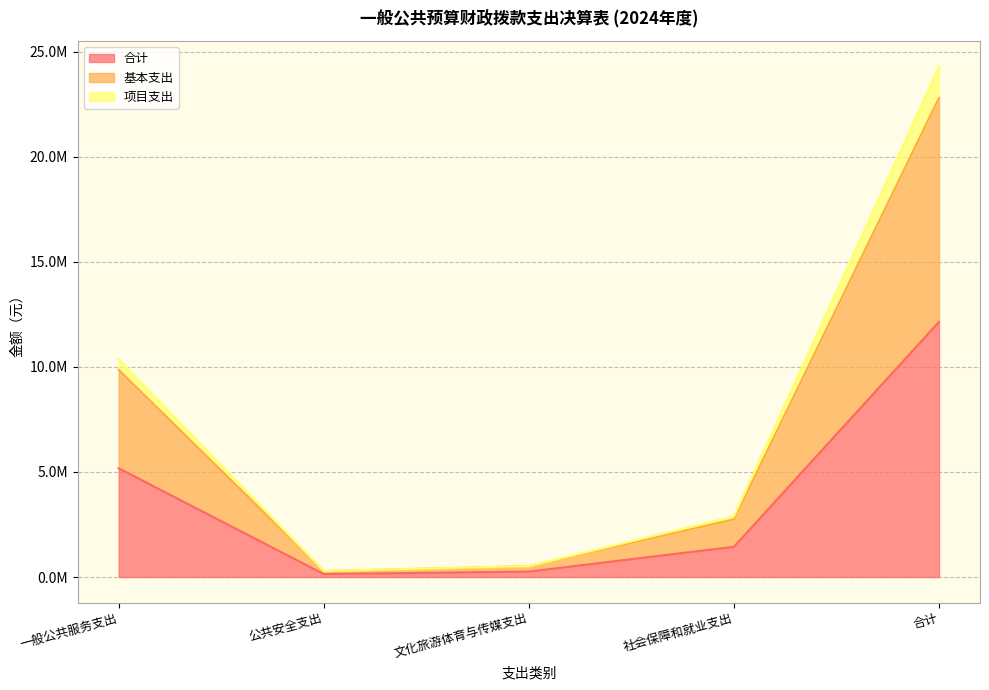

What are all the series names shown in the legend?

合计, 基本支出, 项目支出